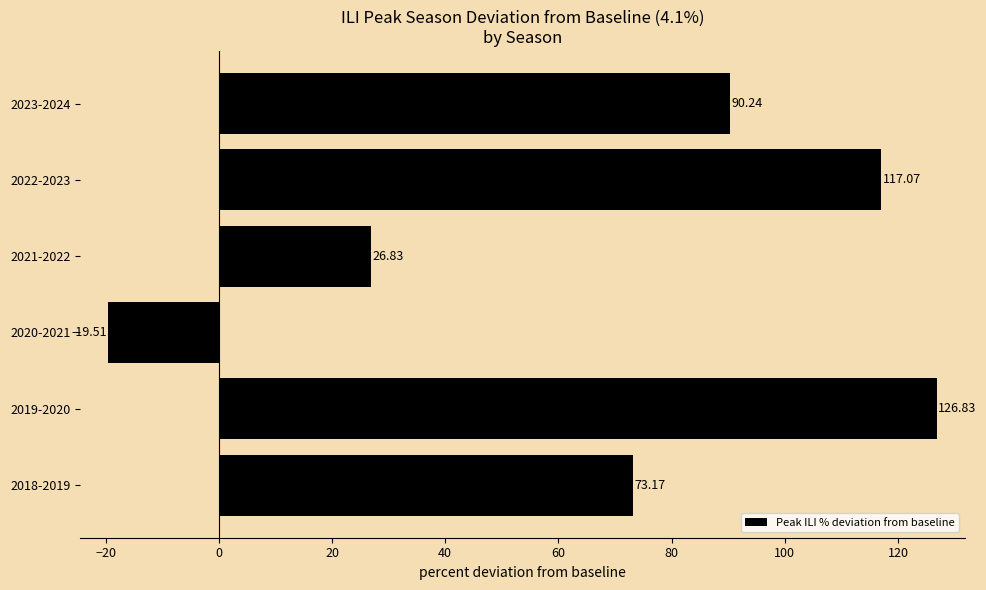

What is the difference between the maximum and minimum values?

146.3